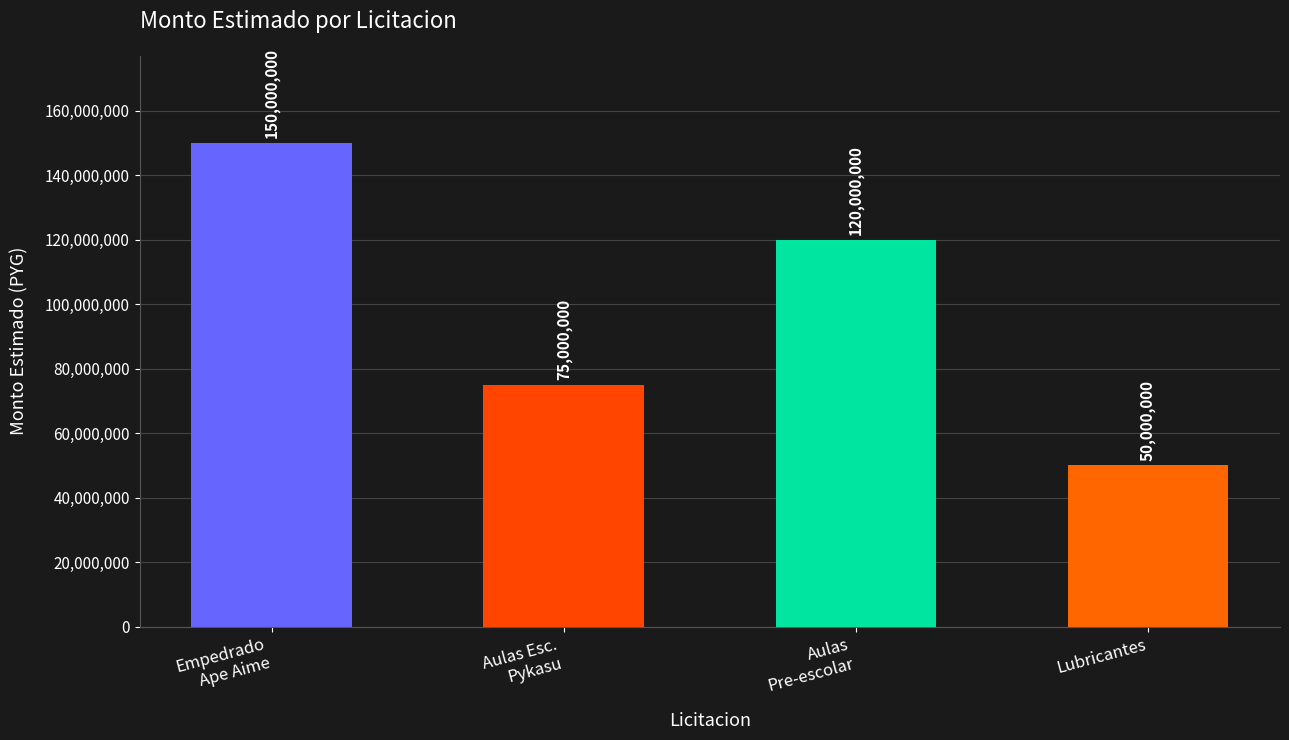

Rank the categories by value from highest to lowest.

Empedrado
Ape Aime, Aulas
Pre-escolar, Aulas Esc.
Pykasu, Lubricantes